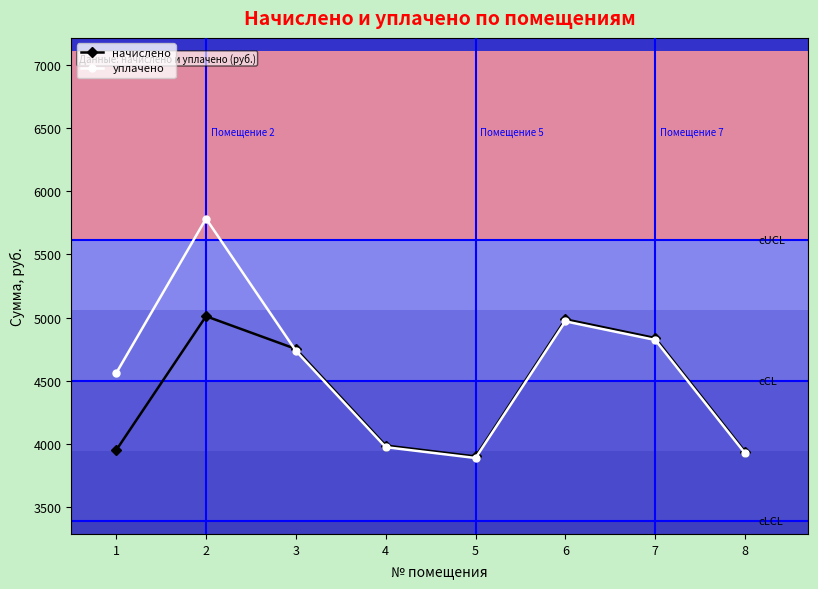

List the series in order of their overall mean, highest first.

уплачено, начислено